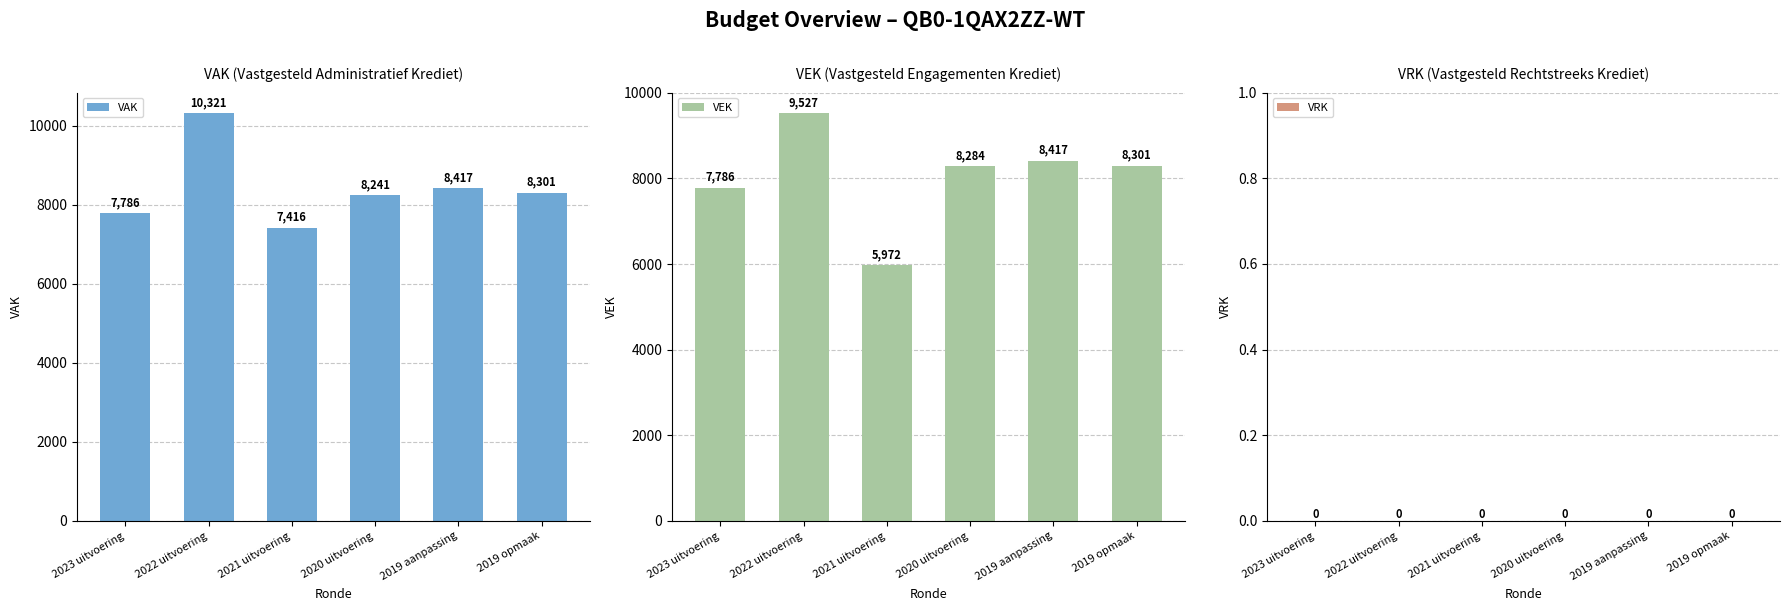

Count the number of categories in the chart.

6